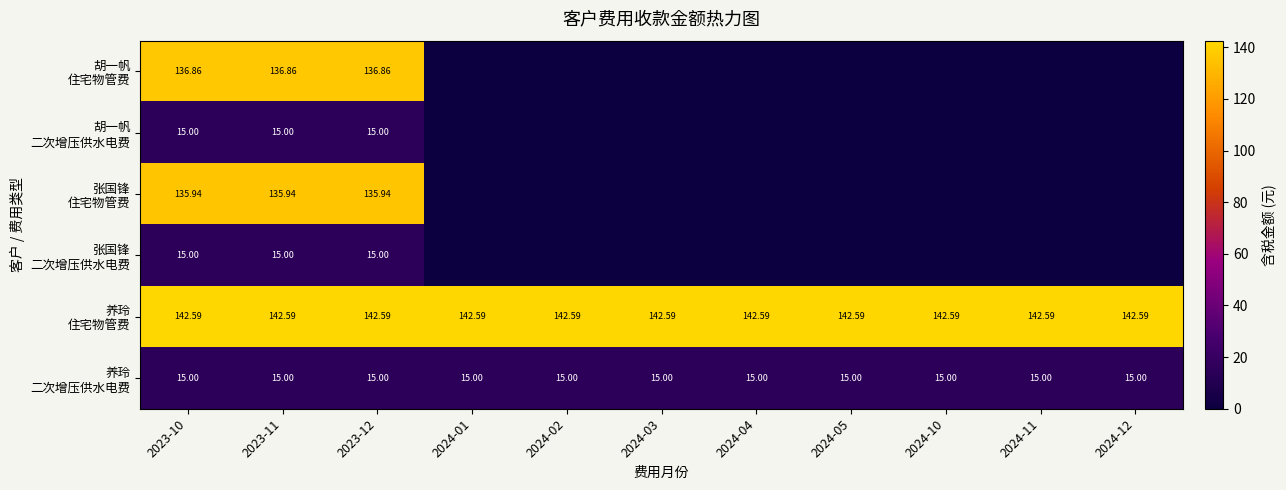

What is the maximum value shown in the chart?

142.6